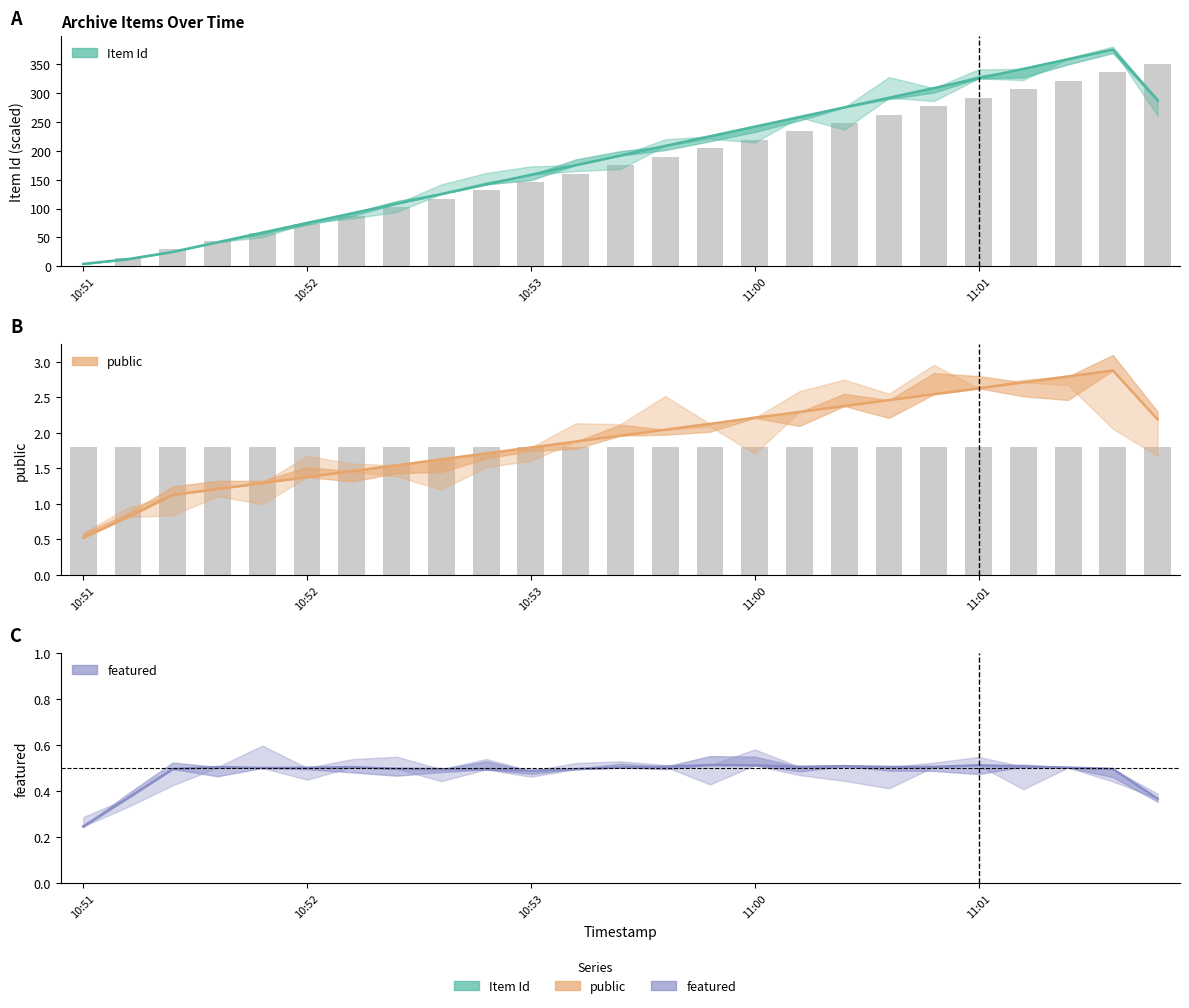

What is the sum of the featured values at 13 and 5?

1.0